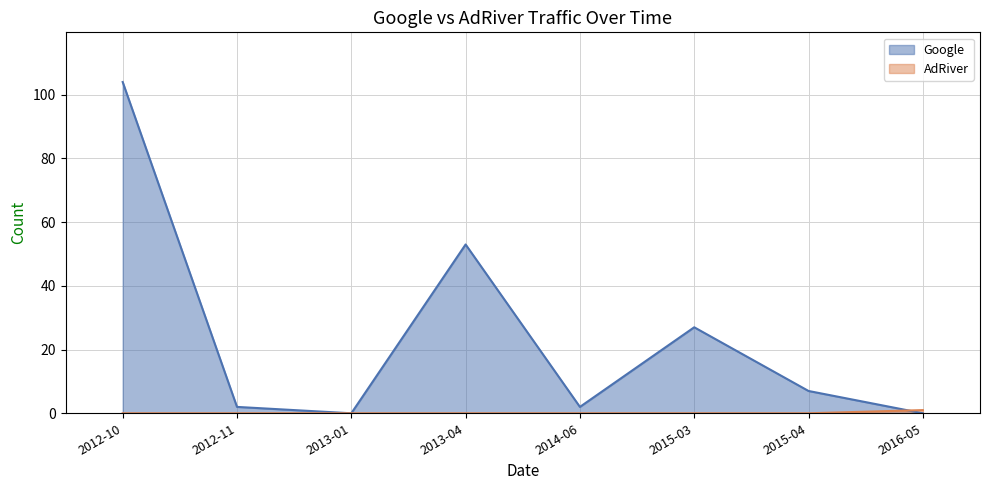

How many data points in Google are less than 7?

4